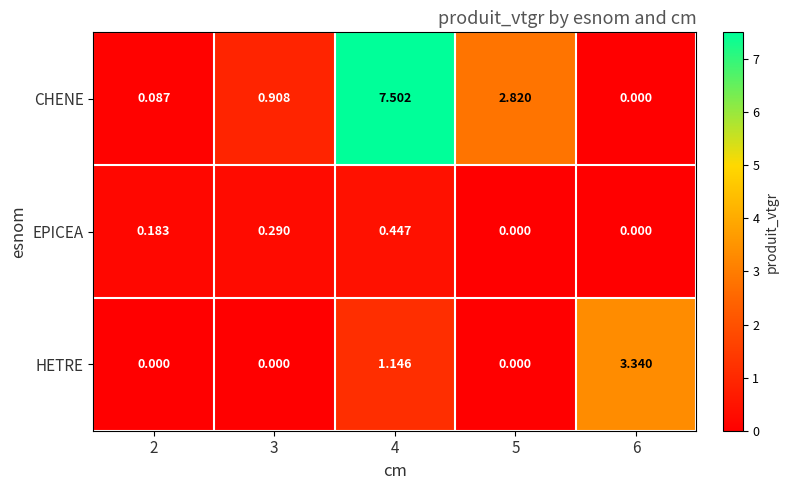

Rank the series by their average value, from lowest to highest.

EPICEA, HETRE, CHENE